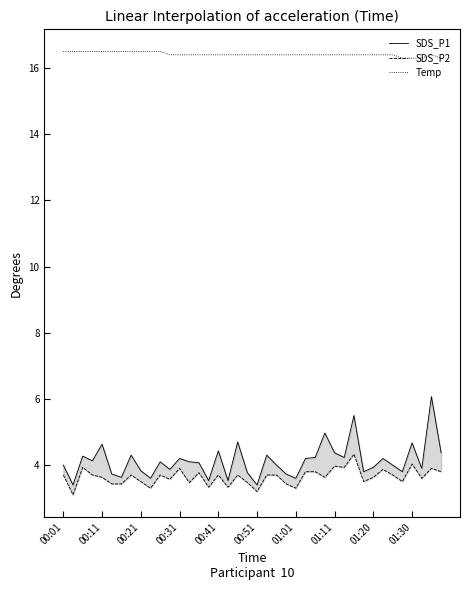

What is the difference between the SDS_P1 values at 38 and 01:01?

2.4